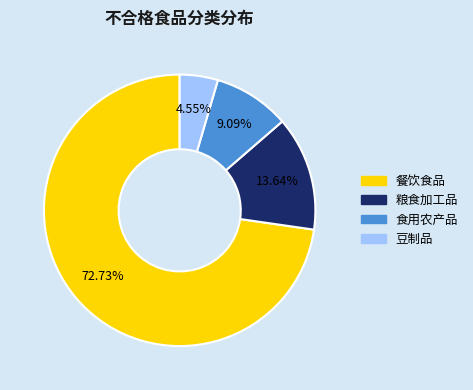

Which slice is the smallest?

豆制品